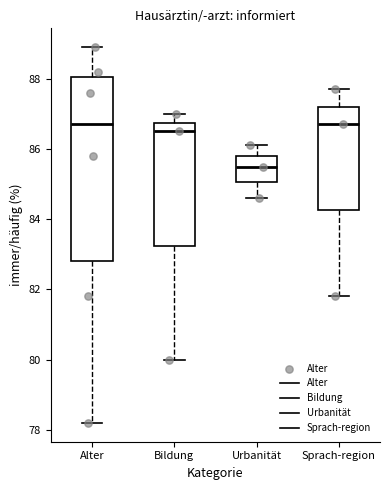

Reading left to right, read every box against the y-axis: the position of its median line, the range the box covers, and the ends of its whiskers. The values are not printed on the chart, so give them approximately, as read against the axis.

Alter: median 86.8, box 82.8 to 88.0, whiskers 78.2 to 89.0
Bildung: median 86.6, box 83.2 to 86.8, whiskers 80.0 to 87.0
Urbanität: median 85.6, box 85.0 to 85.8, whiskers 84.6 to 86.2
Sprach-region: median 86.8, box 84.2 to 87.2, whiskers 81.8 to 87.8